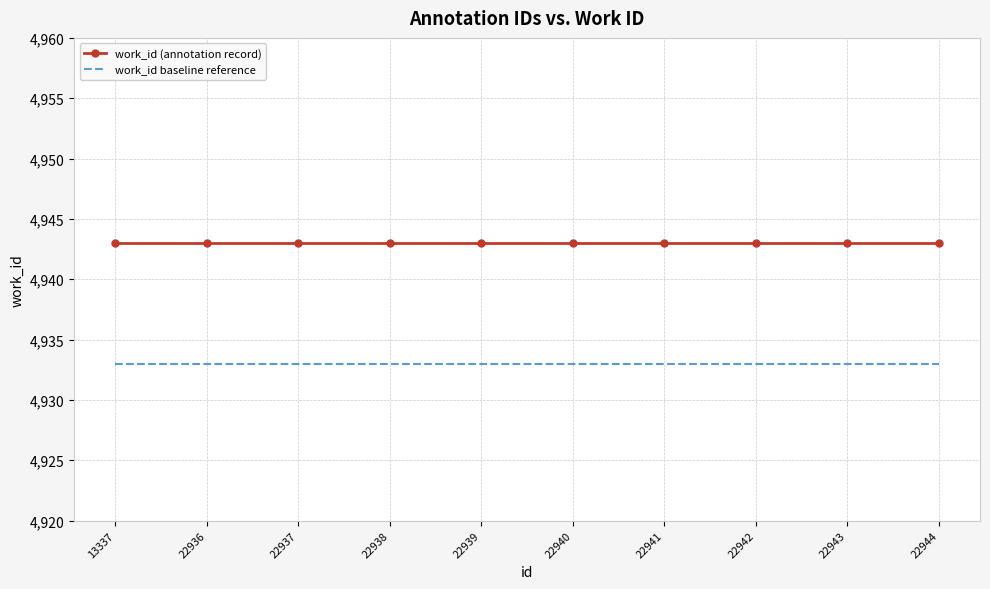

Rank the series by their maximum value, from lowest to highest.

work_id baseline reference, work_id (annotation record)